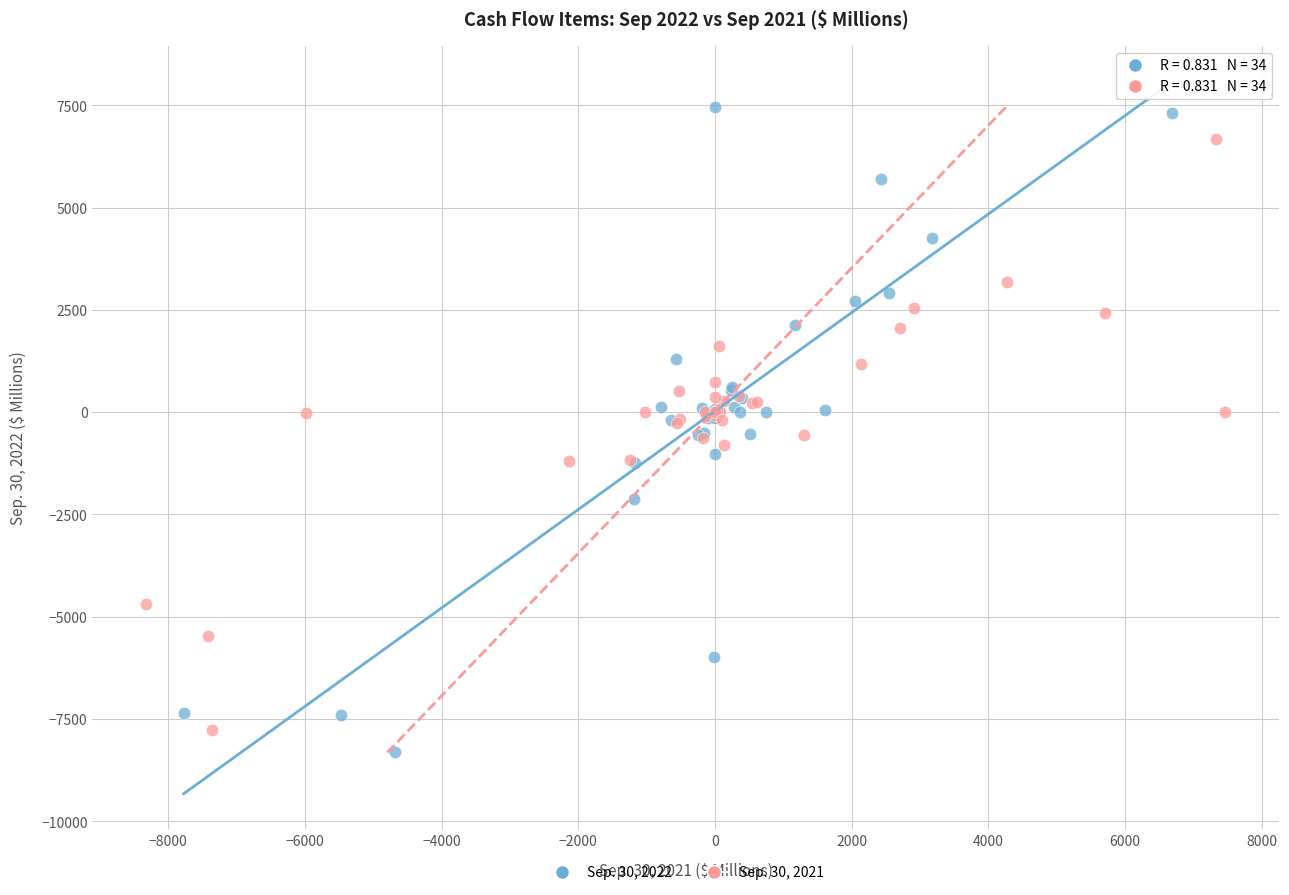

Which series contains the highest Y value?

Sep. 30, 2022